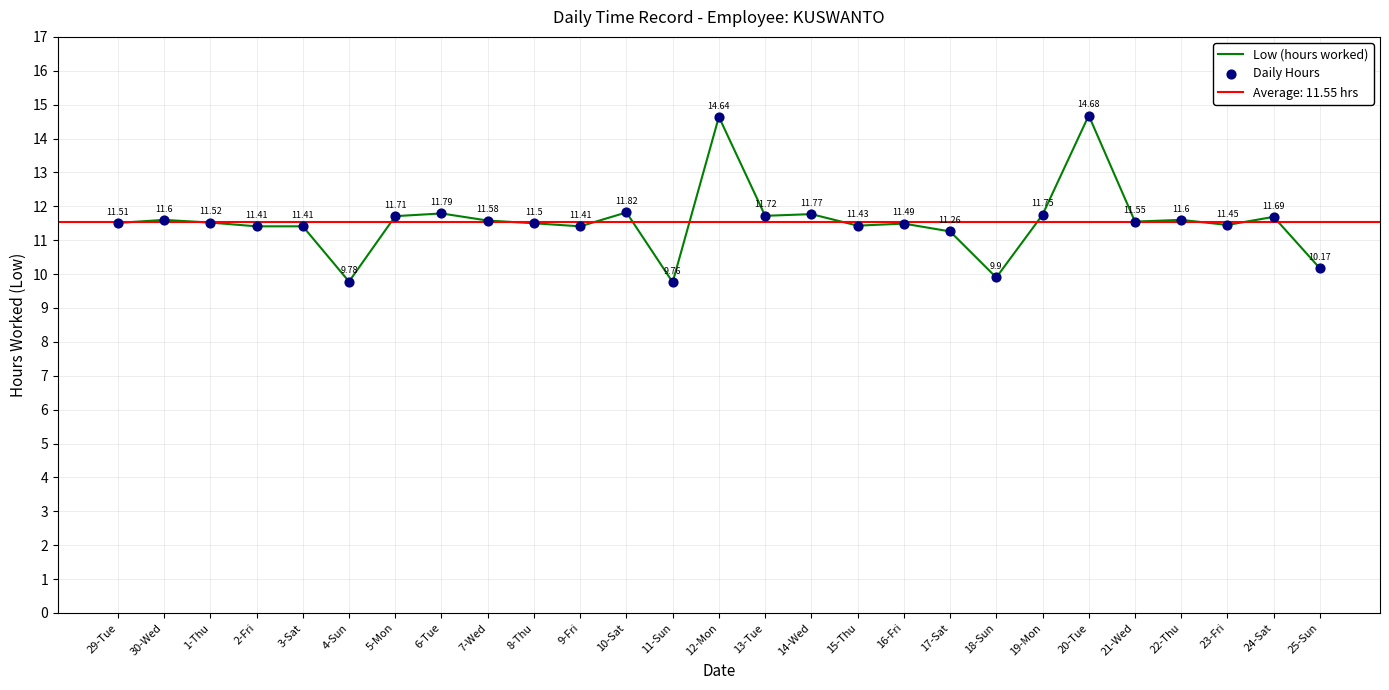

At which category is the sum across all series the highest?

20-Tue